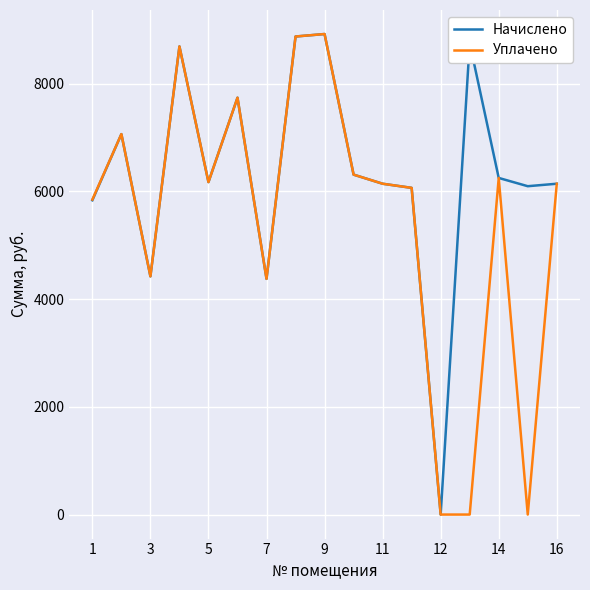

Which series has the largest total across all categories?

Начислено